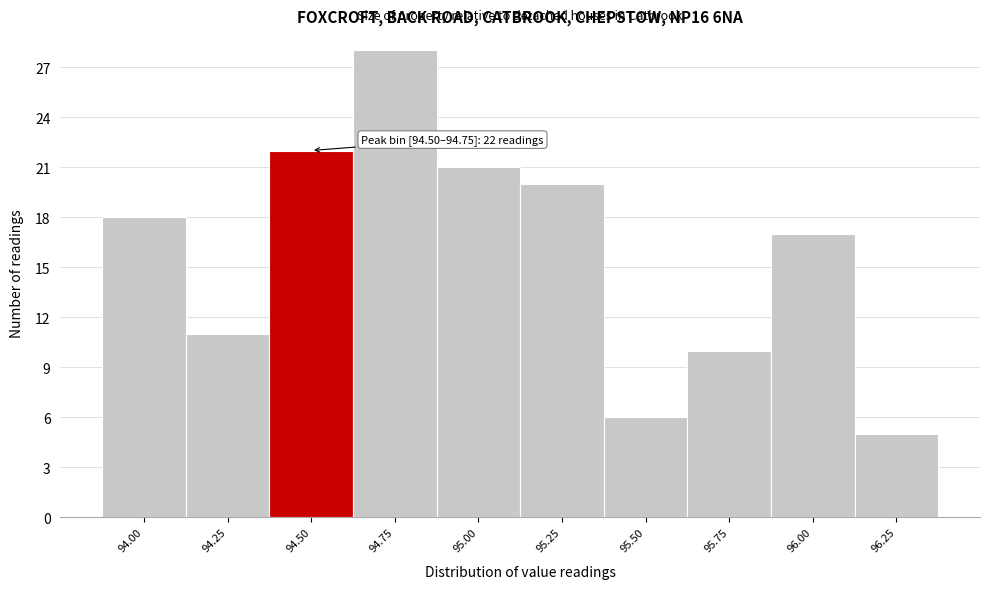

Reading left to right, transcribe all the data shown in this chart.

18	11	22	28	21	20	6	10	17	5